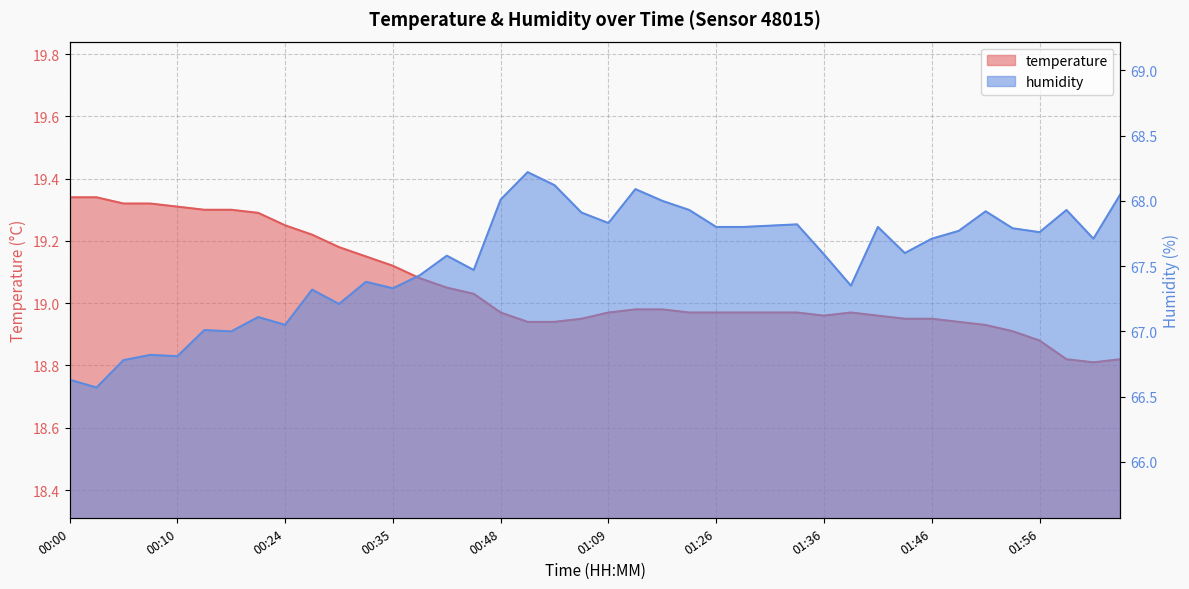

True or false: humidity and temperature intersect in this chart.

False